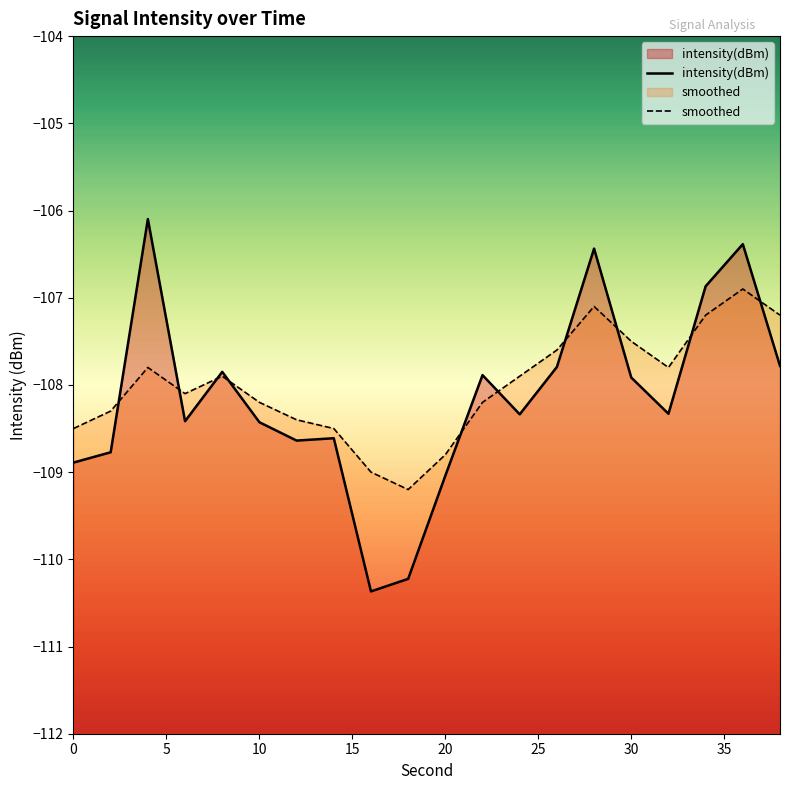

Which series has the largest range (max minus min)?

intensity(dBm)